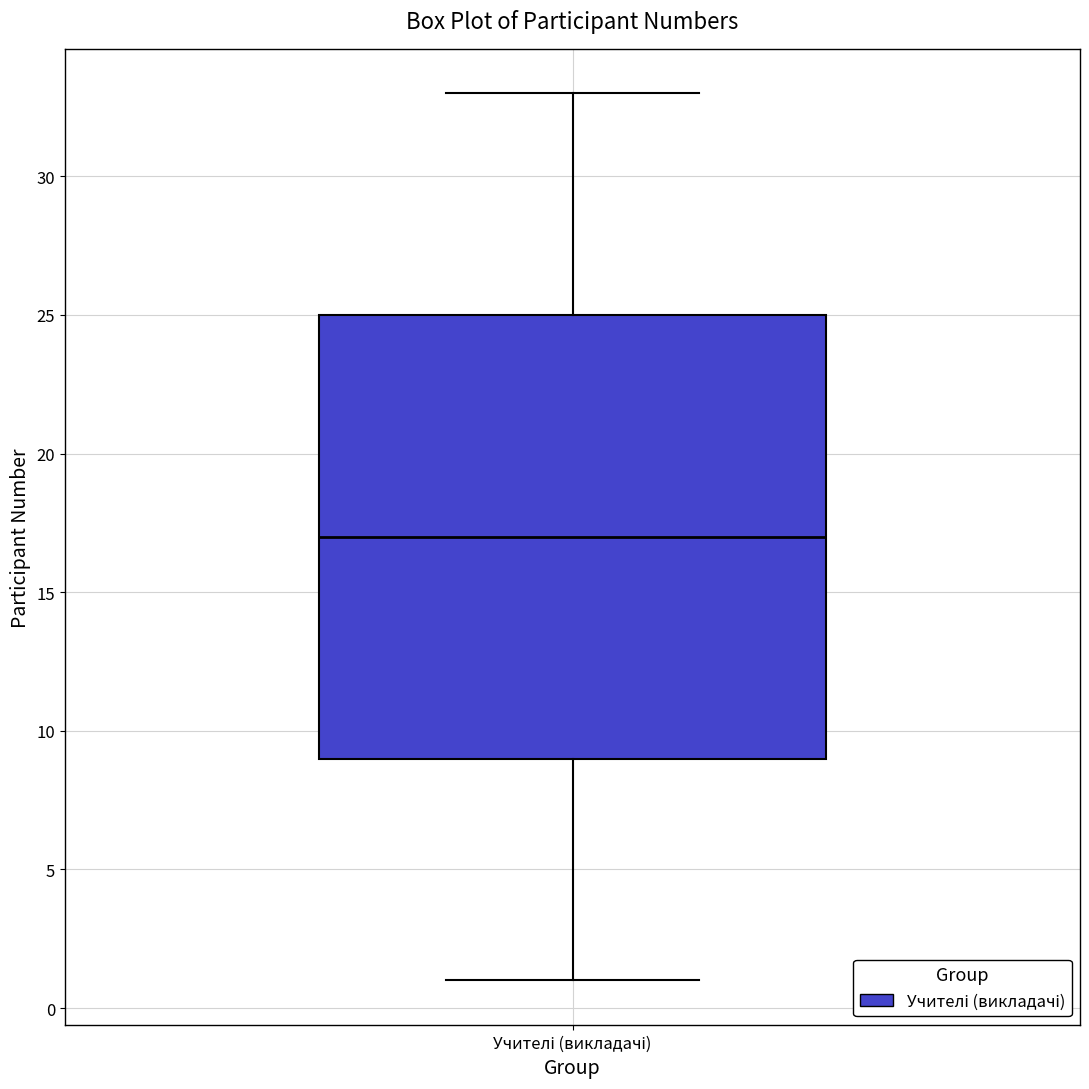

Where is the upper edge of the box for Учителі (викладачі) on the y-axis? The values are not printed on the chart, so give them approximately, as read against the axis.

25